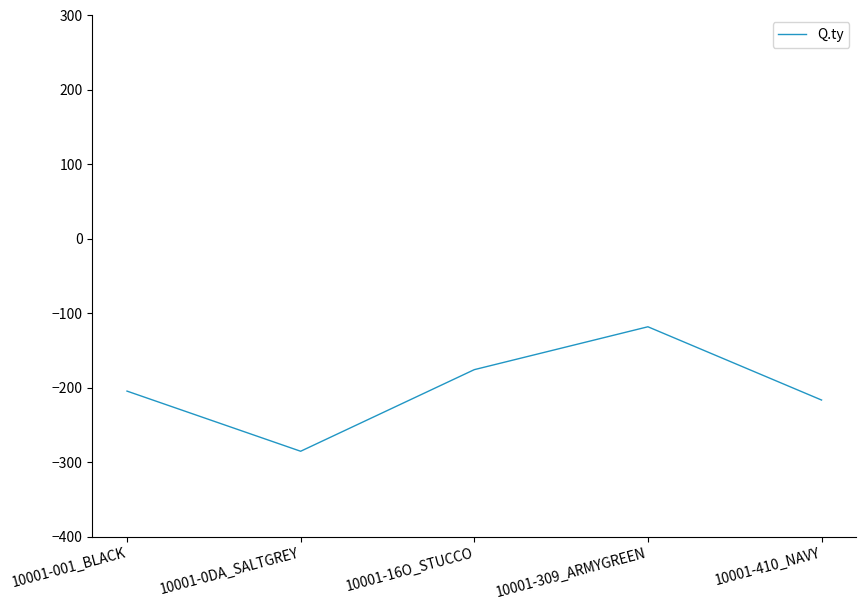

What is the change in value from 10001-0DA_SALTGREY to 10001-410_NAVY?

+68.8